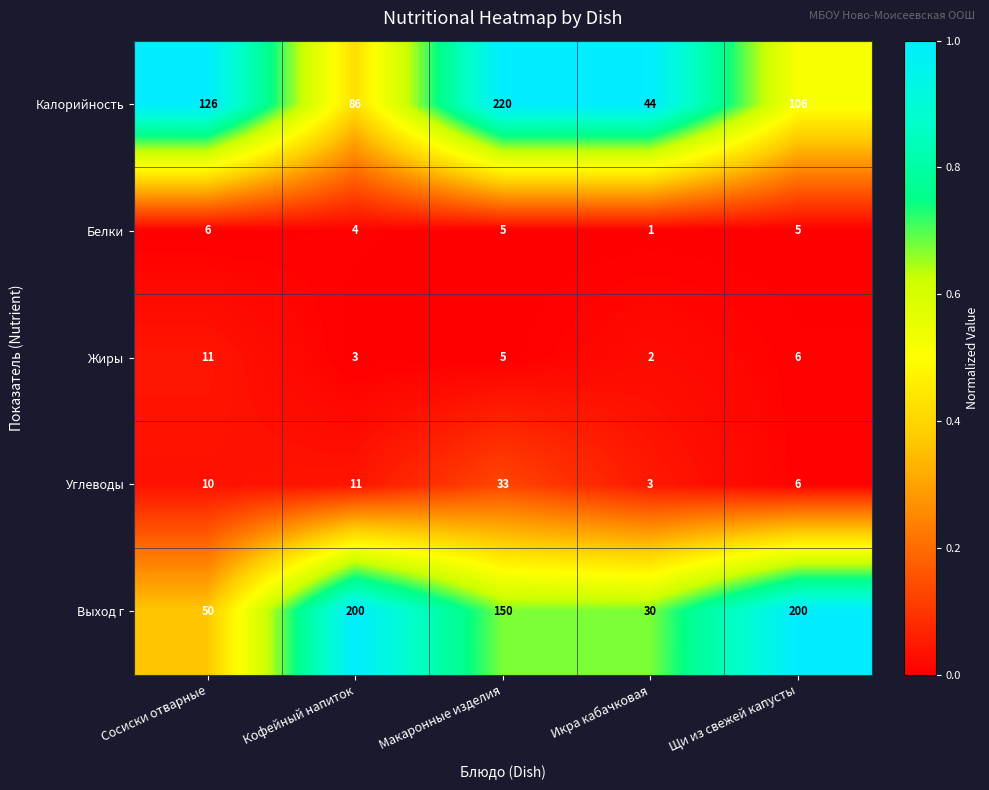

Which series changed the most between Сосиски отварные and Щи из свежей капусты?

Выход г